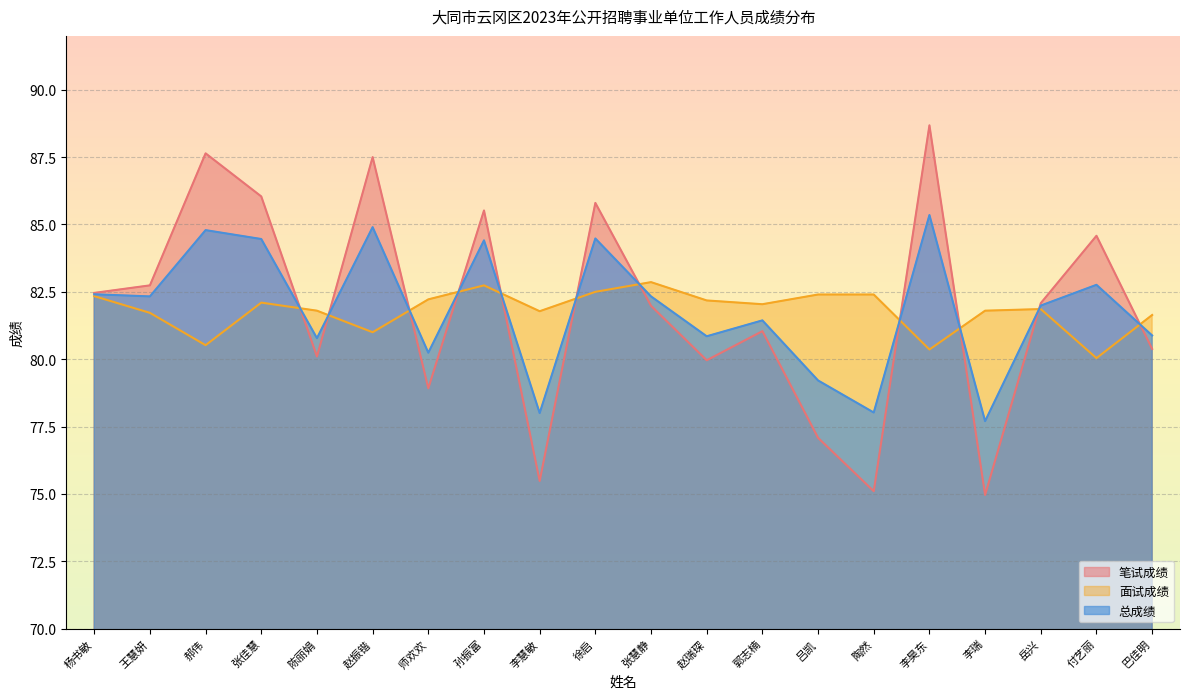

What are all the series names shown in the legend?

笔试成绩, 面试成绩, 总成绩